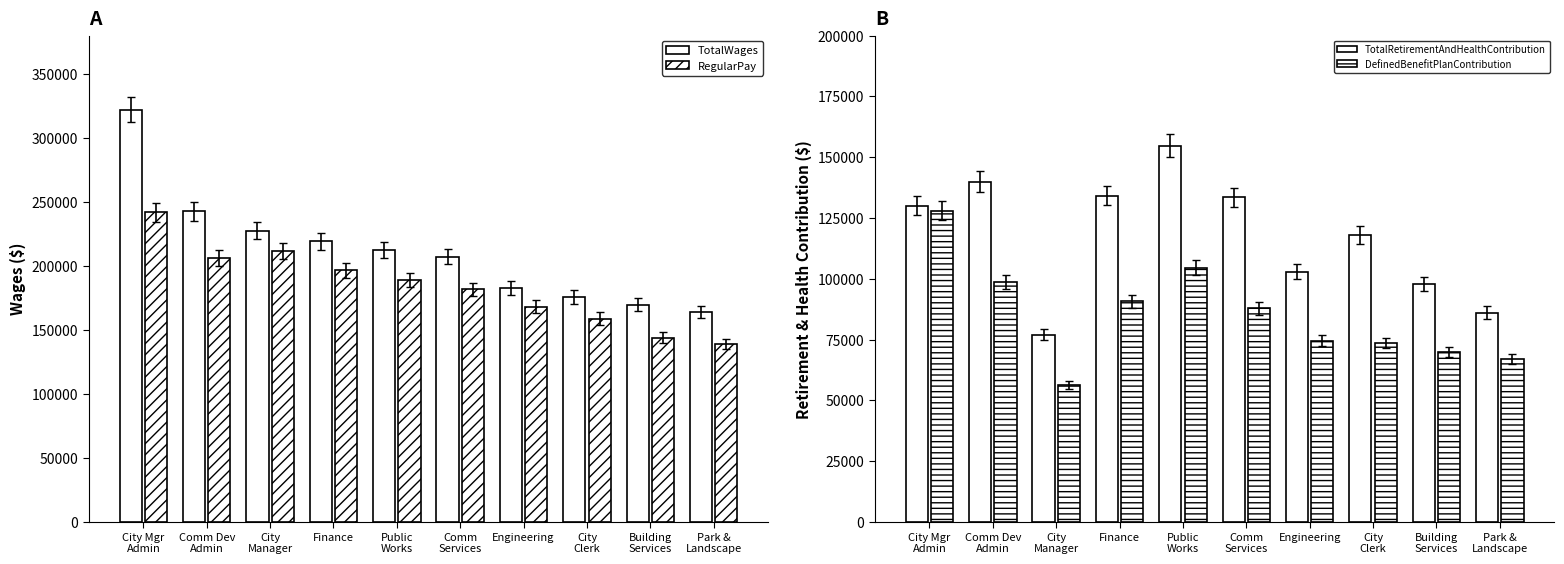

Reading right to left, transcribe all the data shown in this chart.

TotalWages: Park &
Landscape=164076	Building
Services=169904	City
Clerk=175865	Engineering=182890	Comm
Services=207433	Public
Works=212600	Finance=219354	City
Manager=227688	Comm Dev
Admin=242622	City Mgr
Admin=322192
RegularPay: Park &
Landscape=139159	Building
Services=144124	City
Clerk=158925	Engineering=168063	Comm
Services=181667	Public
Works=188899	Finance=196548	City
Manager=211660	Comm Dev
Admin=206539	City Mgr
Admin=241869
TotalRetirementAndHealthContribution: Park &
Landscape=86095	Building
Services=97753	City
Clerk=118016	Engineering=102868	Comm
Services=133491	Public
Works=154724	Finance=134212	City
Manager=77103	Comm Dev
Admin=140002	City Mgr
Admin=130055
DefinedBenefitPlanContribution: Park &
Landscape=67147	Building
Services=69981	City
Clerk=73562	Engineering=74543	Comm
Services=87844	Public
Works=104573	Finance=90729	City
Manager=56190	Comm Dev
Admin=98707	City Mgr
Admin=128015